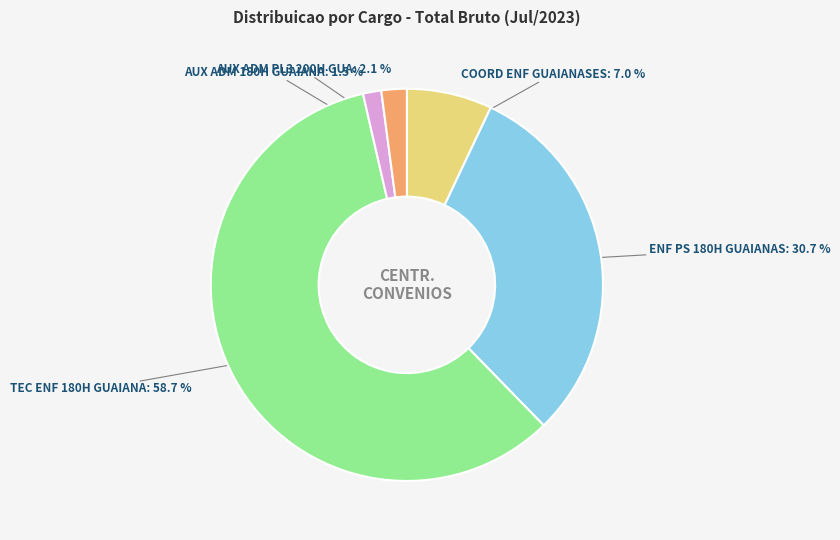

Does any single category account for the majority?

Yes